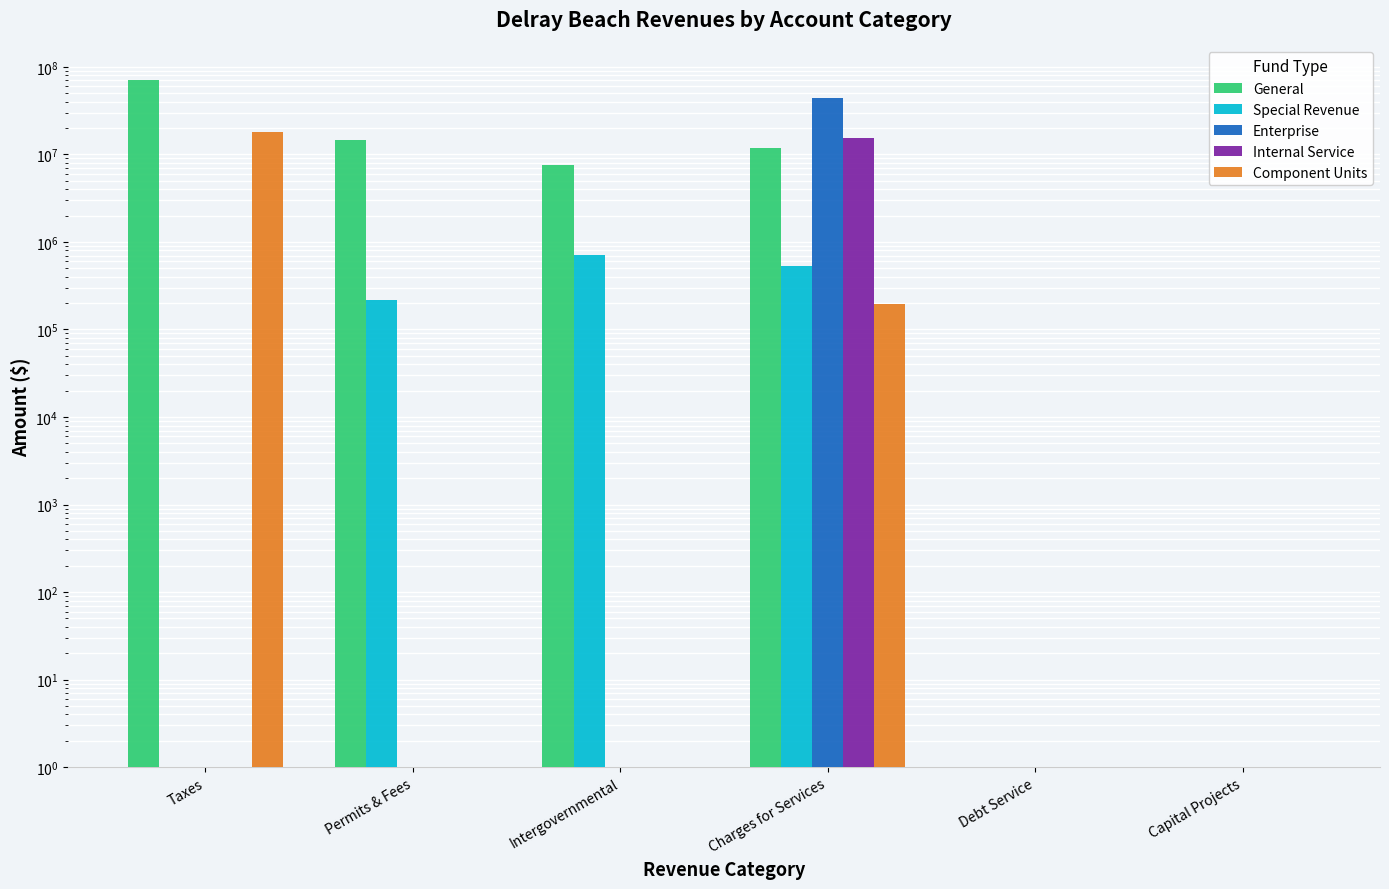

What is the smallest value displayed?

1